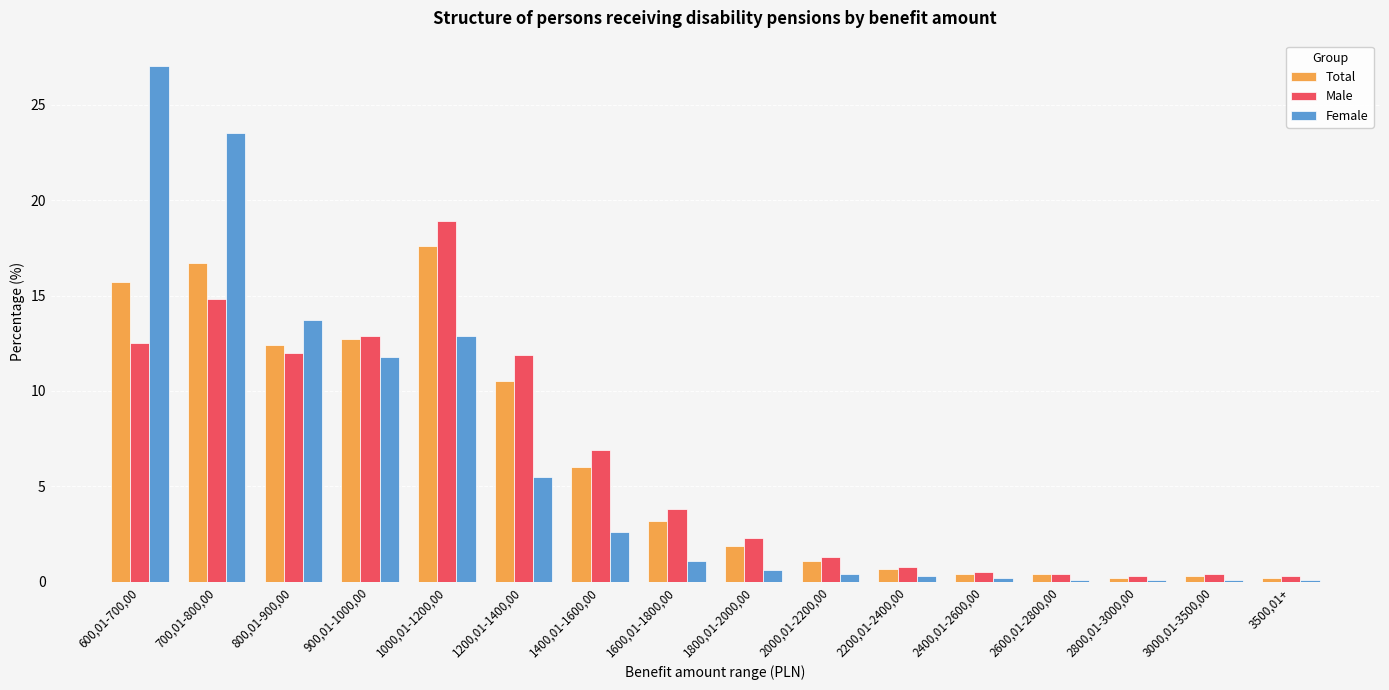

What value does the Total series have at 2800,01-3000,00?

0.2